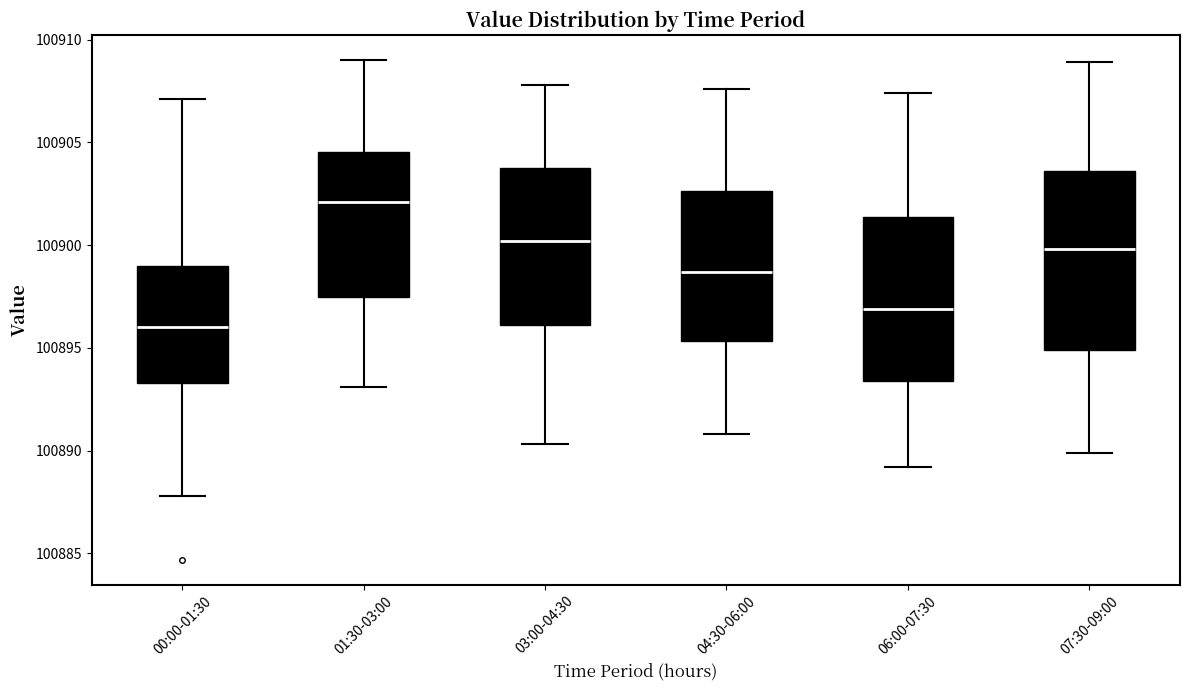

Which box has the lowest median line?

00:00-01:30